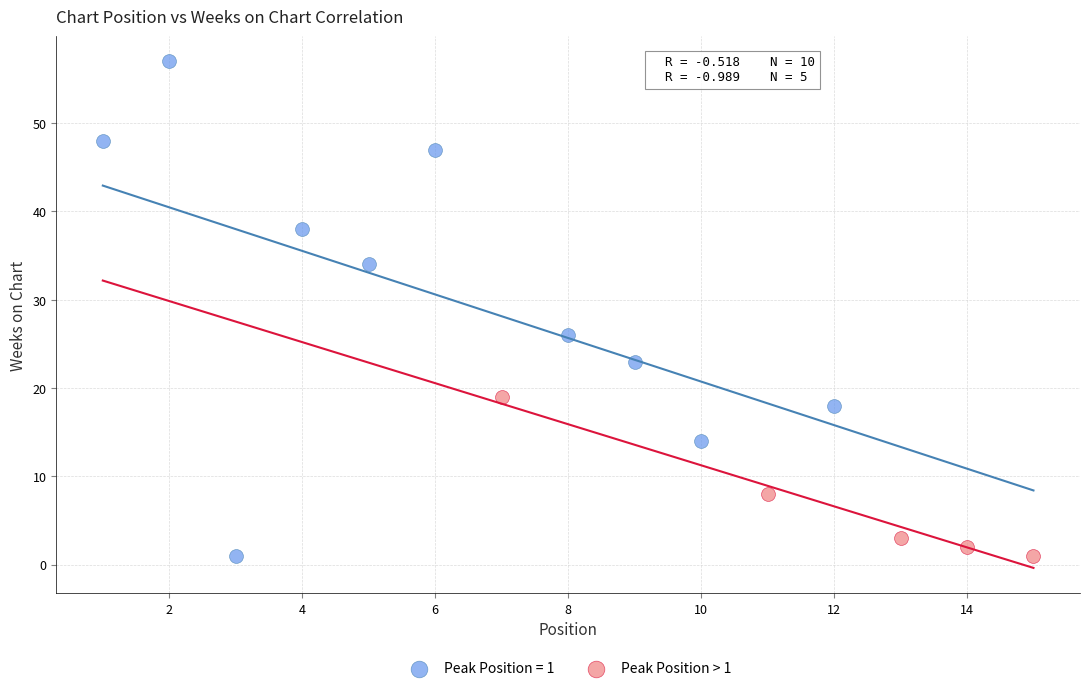

Which series reaches the maximum Y coordinate?

Peak Position = 1